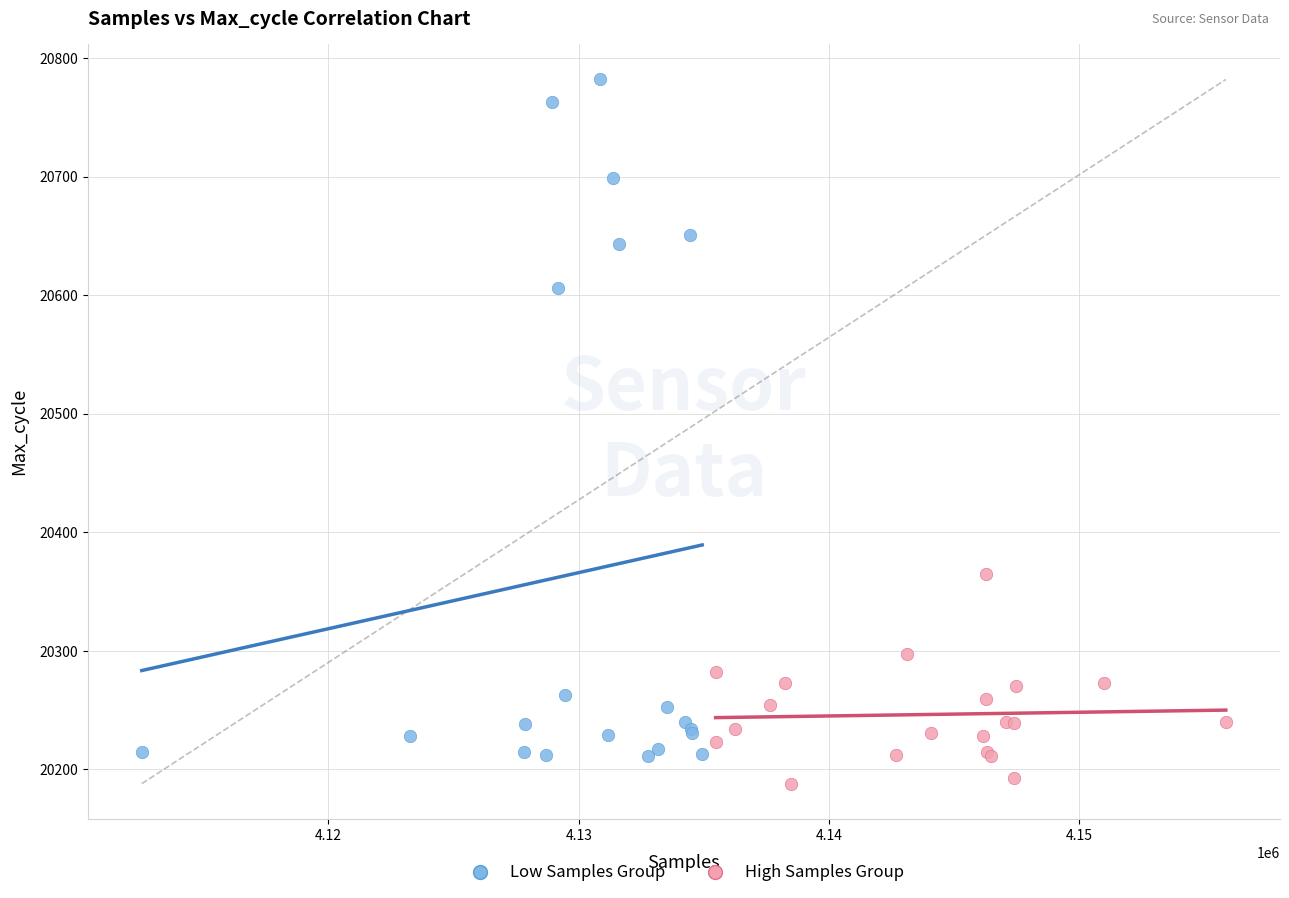

Which series contains the highest Y value?

Low Samples Group